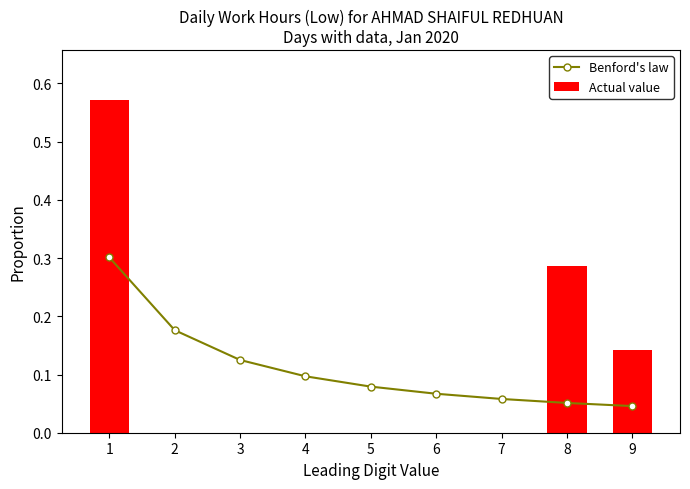

What is the sum of all Actual value values?

1.0